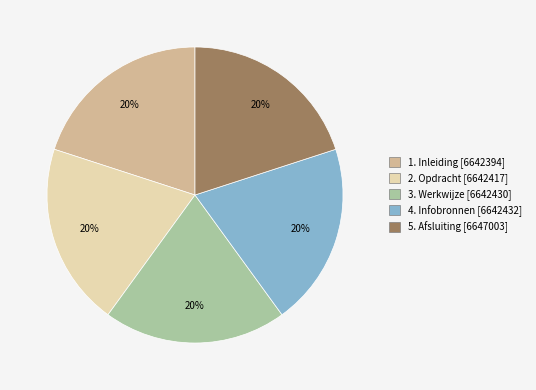

Do 5. Afsluiting and 3. Werkwijze together represent more than half of the pie?

No